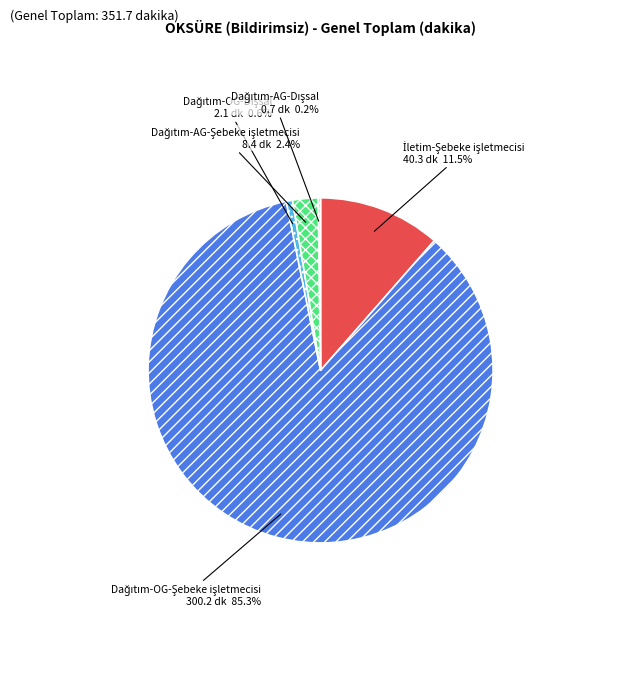

Does any single category account for the majority?

Yes